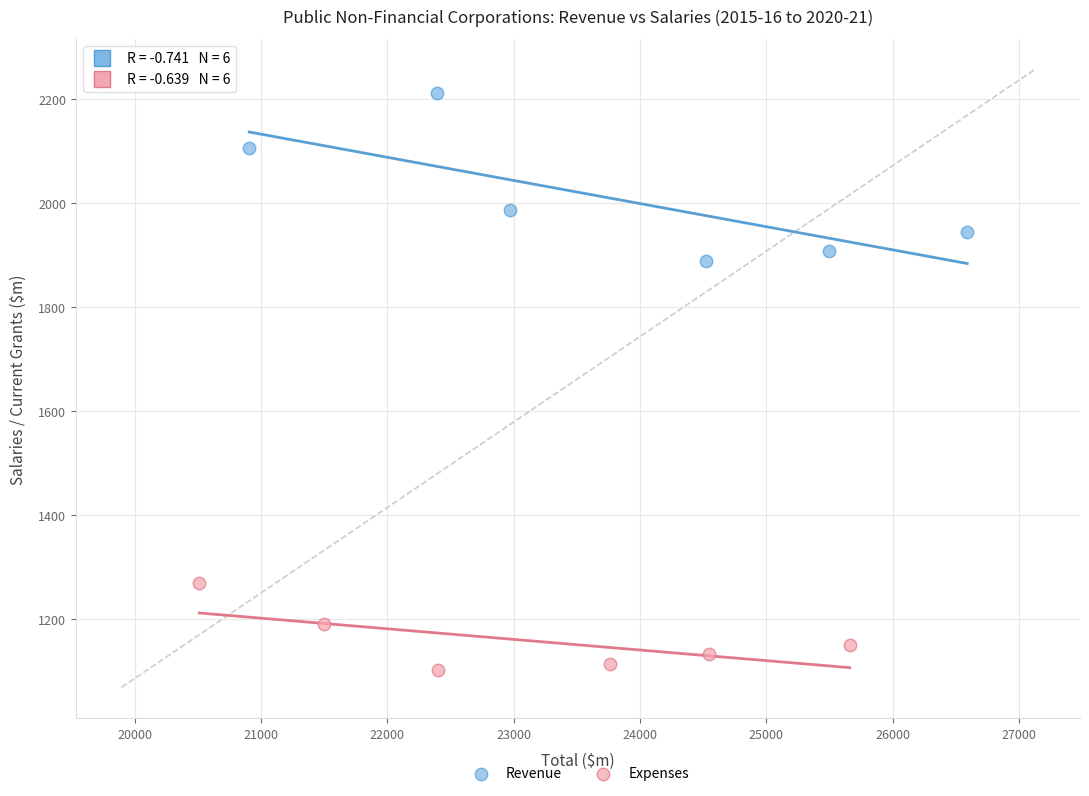

Which series reaches the minimum Y coordinate?

Expenses